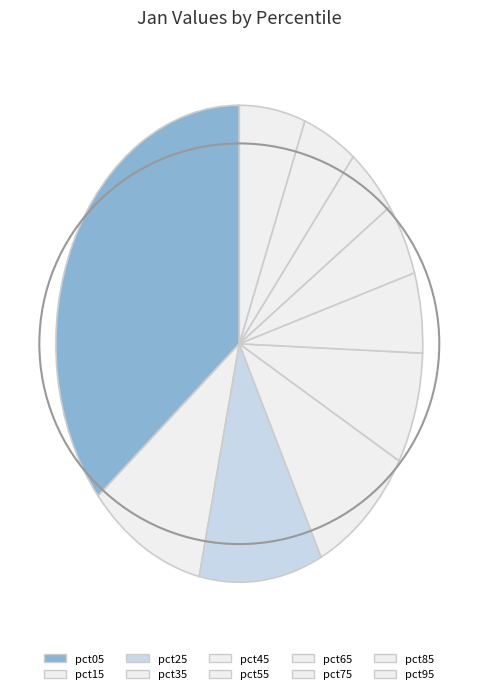

How many slices are in this pie chart?

10